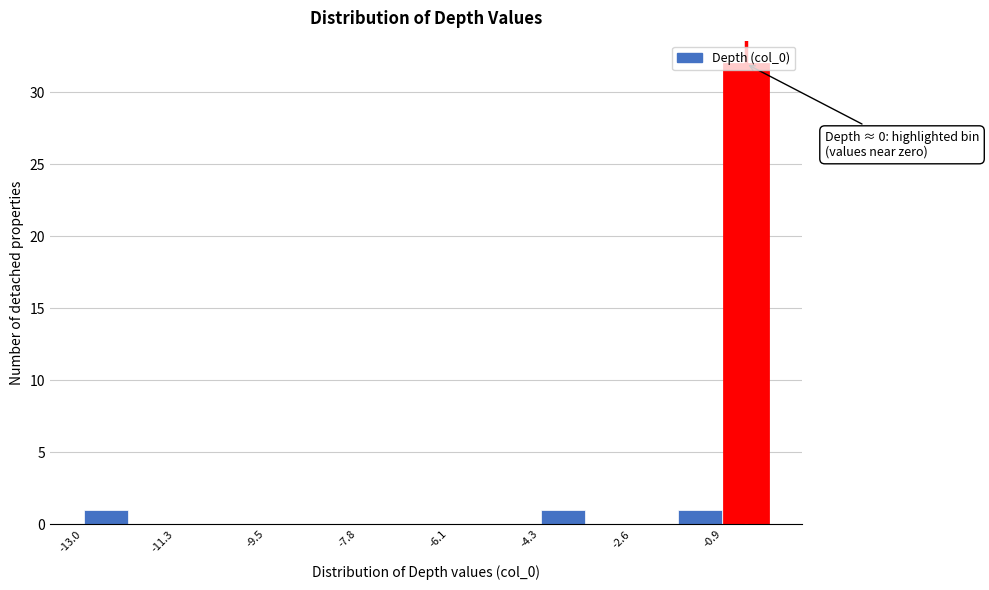

Over which range of the x-axis is the bar tallest?

-0.8 to 0.0